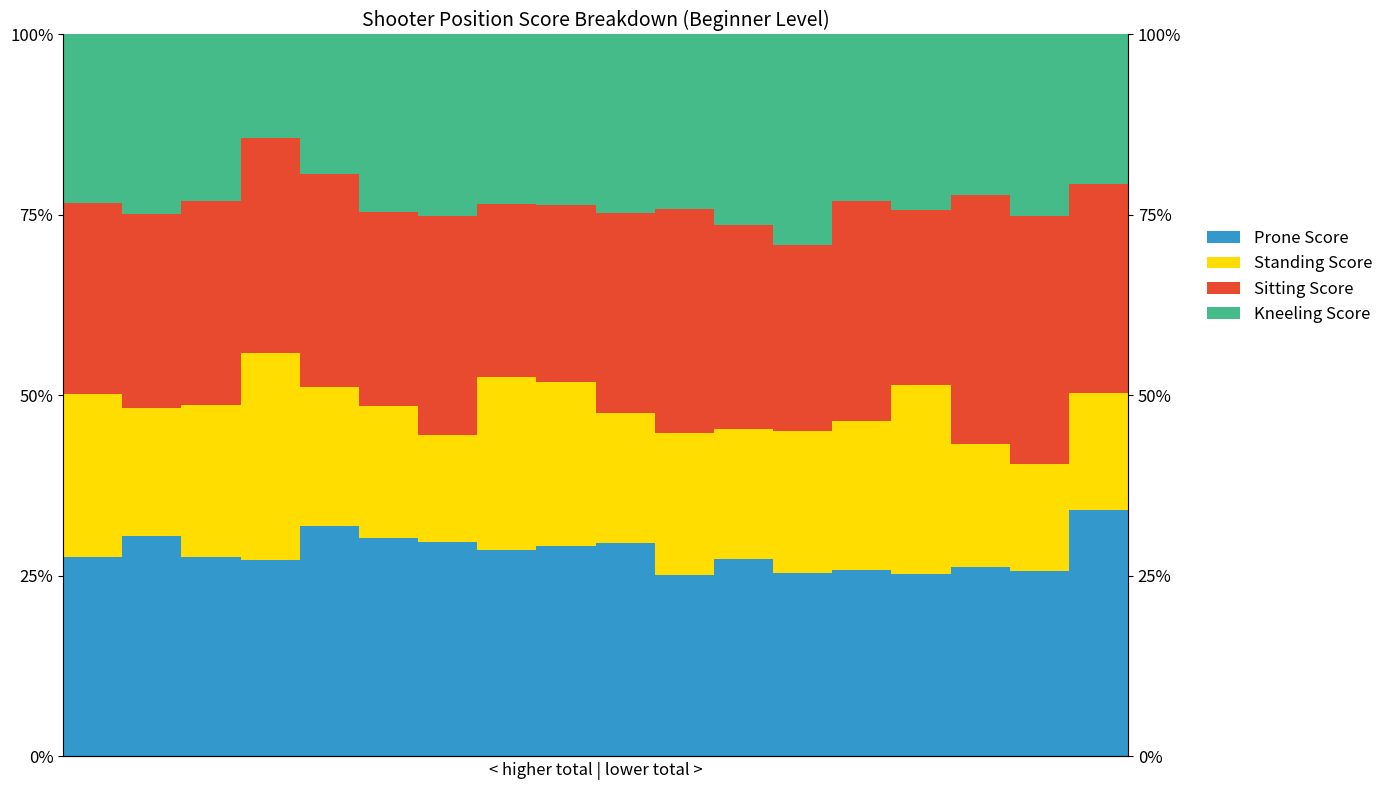

Rank the categories by Standing Score value from lowest to highest.

6, 16, 17, 15, 1, 11, 9, 5, 4, 10, 12, 13, 2, 0, 8, 7, 14, 3